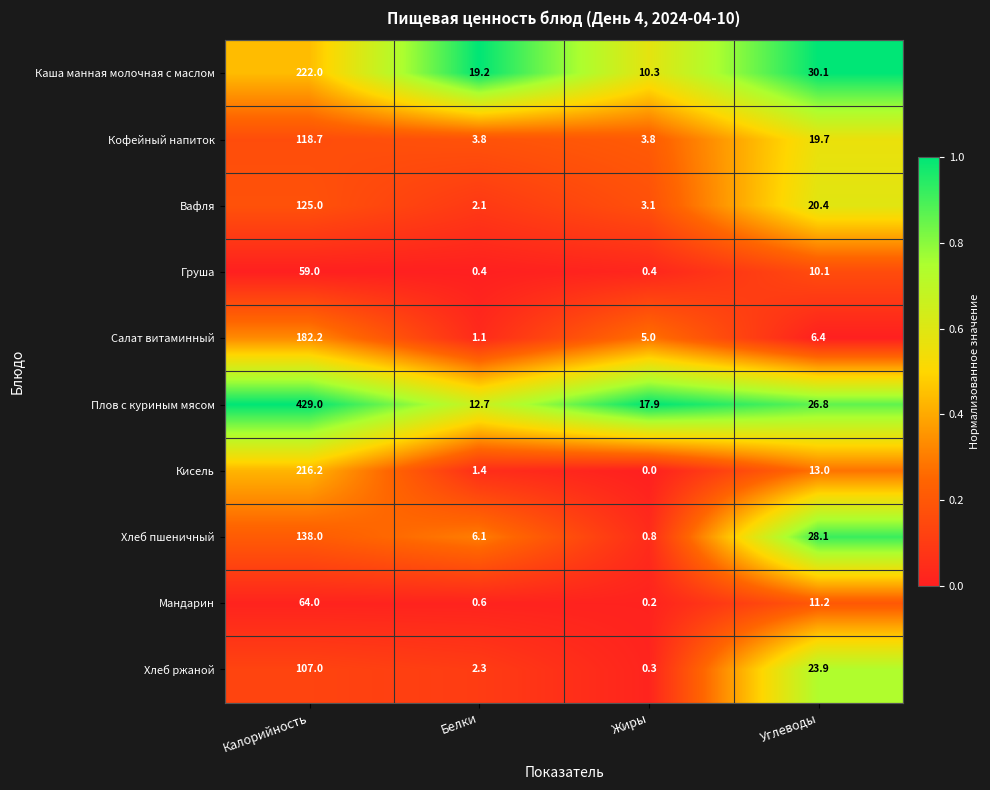

At how many categories does at least one series exceed 0?

4